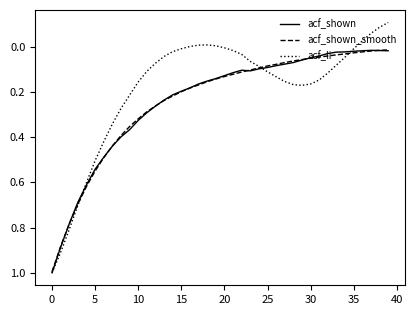

What is the difference between the maximum and minimum values in the acf_li series?

1.1